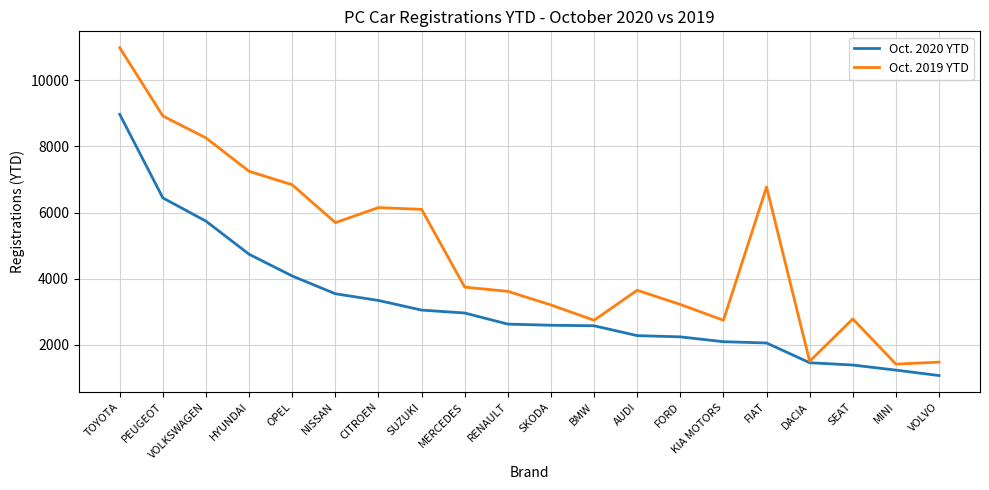

Where is the first local minimum for Oct. 2019 YTD?

NISSAN